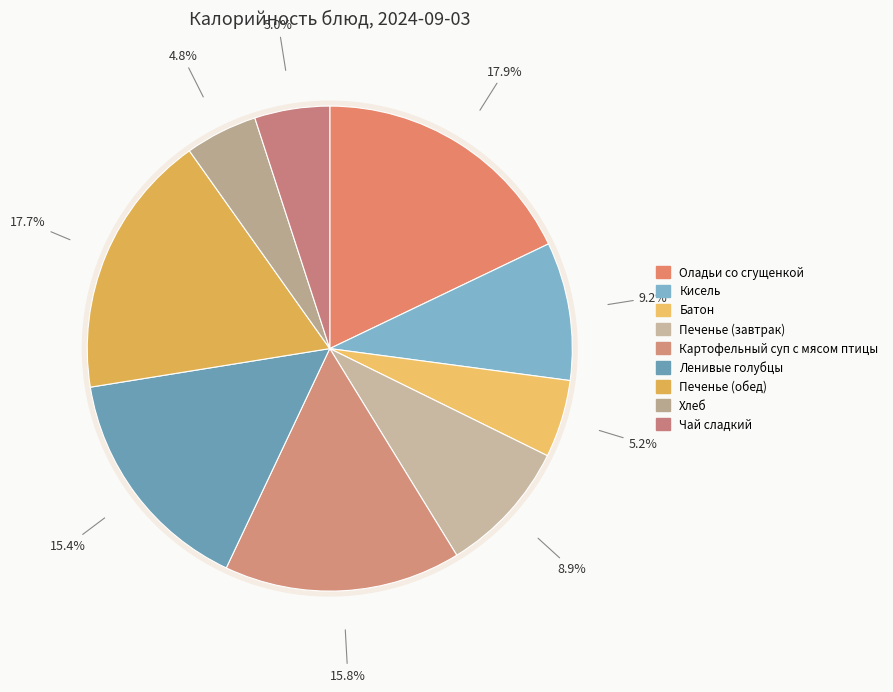

To the nearest percent, what percentage of the pie is Хлеб?

5%